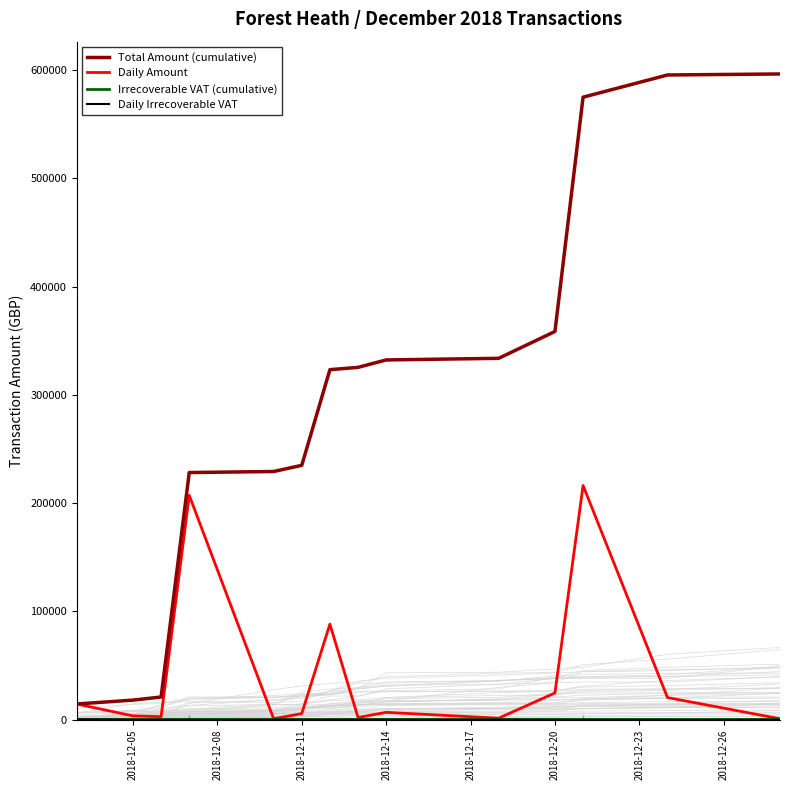

True or false: Total Amount (cumulative) and Daily Amount intersect in this chart.

False